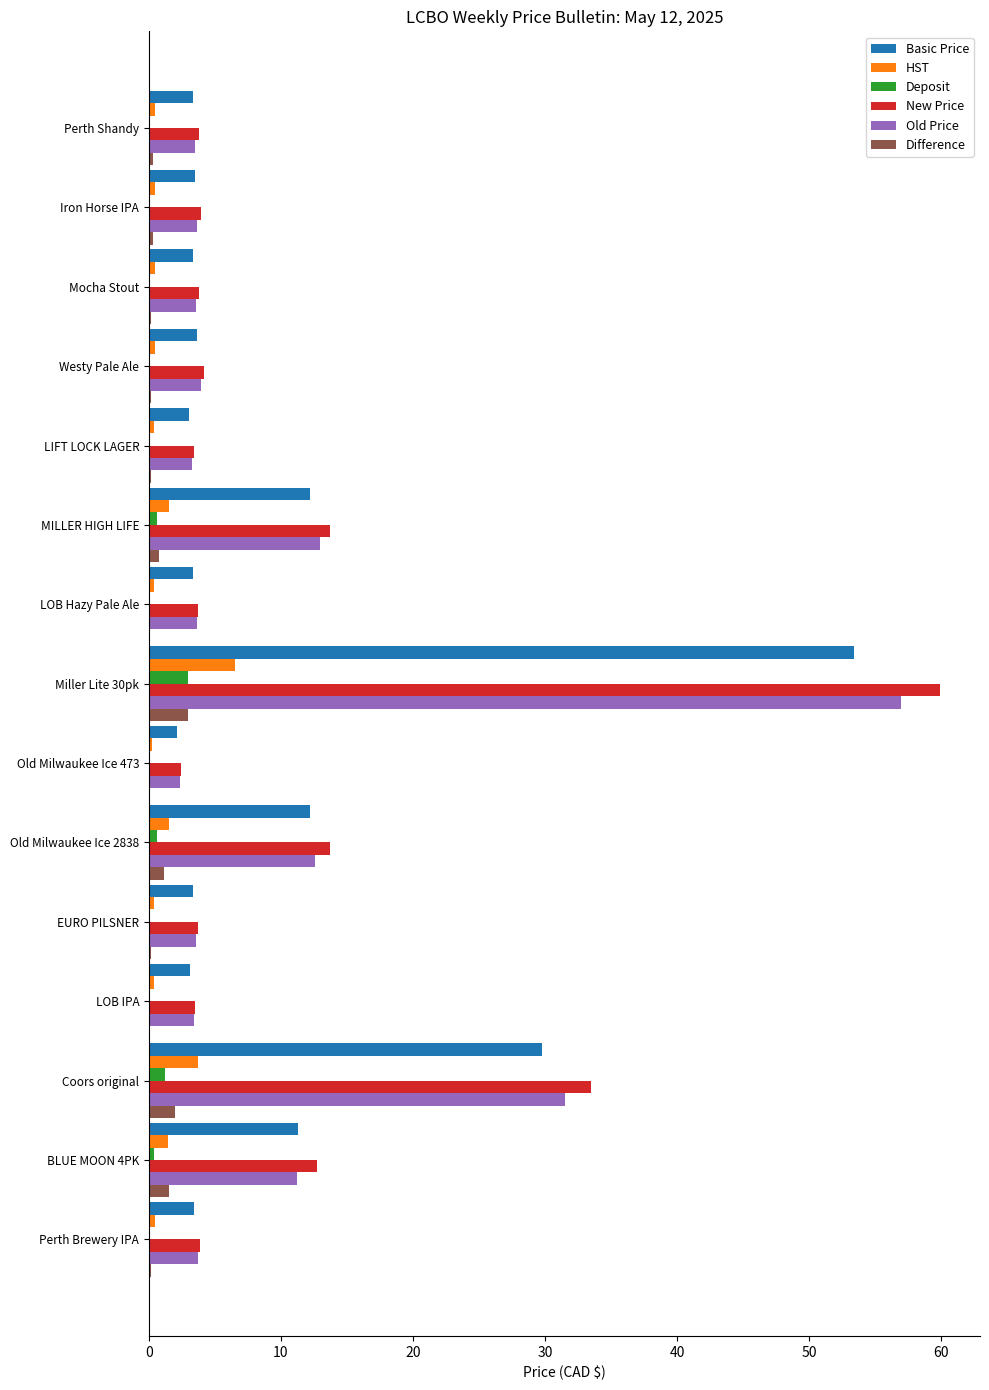

At which category is the sum across all series the highest?

Miller Lite 30pk